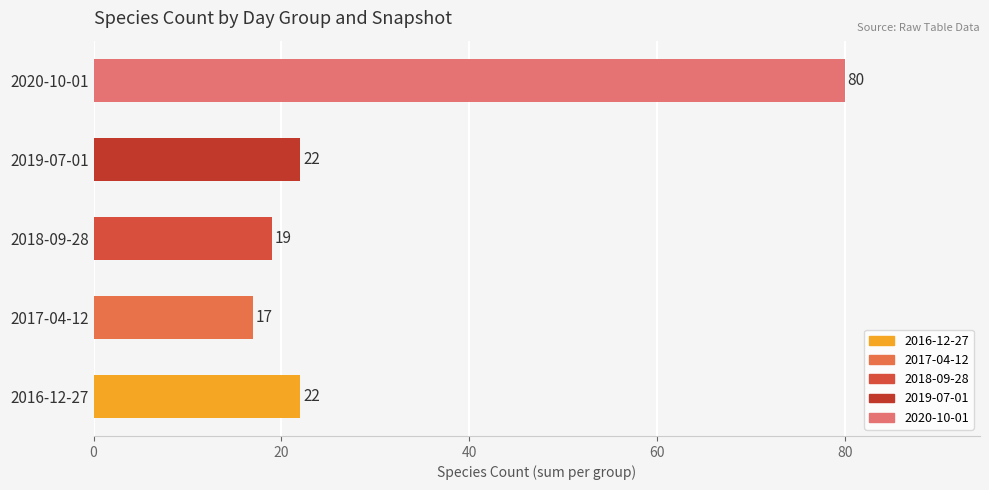

What is the ratio of the value at 2016-12-27 to the value at 2017-04-12?

1.3